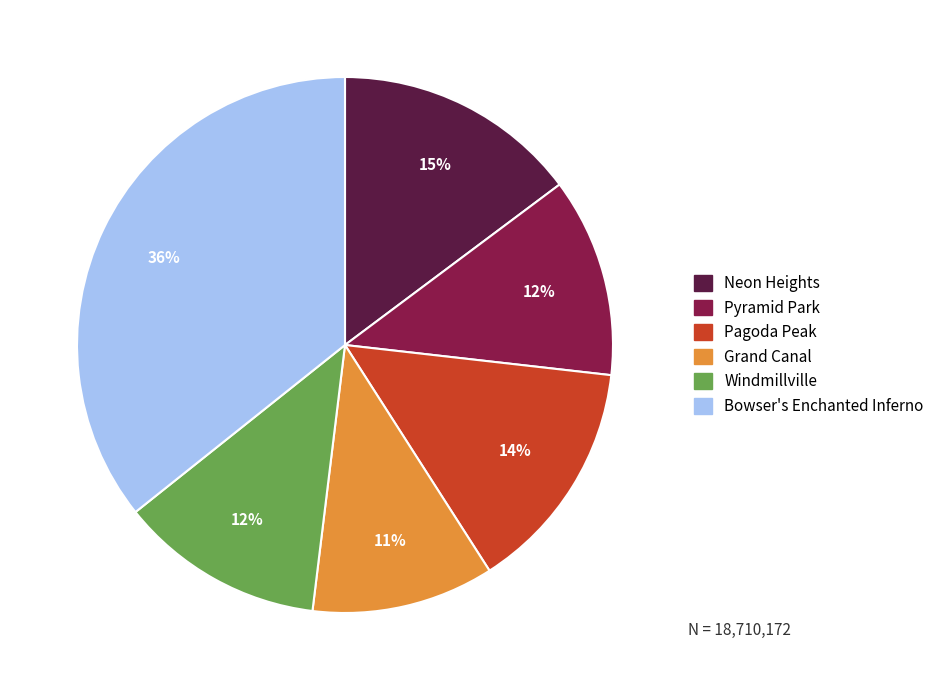

Approximately how many times larger is the value at Pagoda Peak compared to Pyramid Park?

1.2